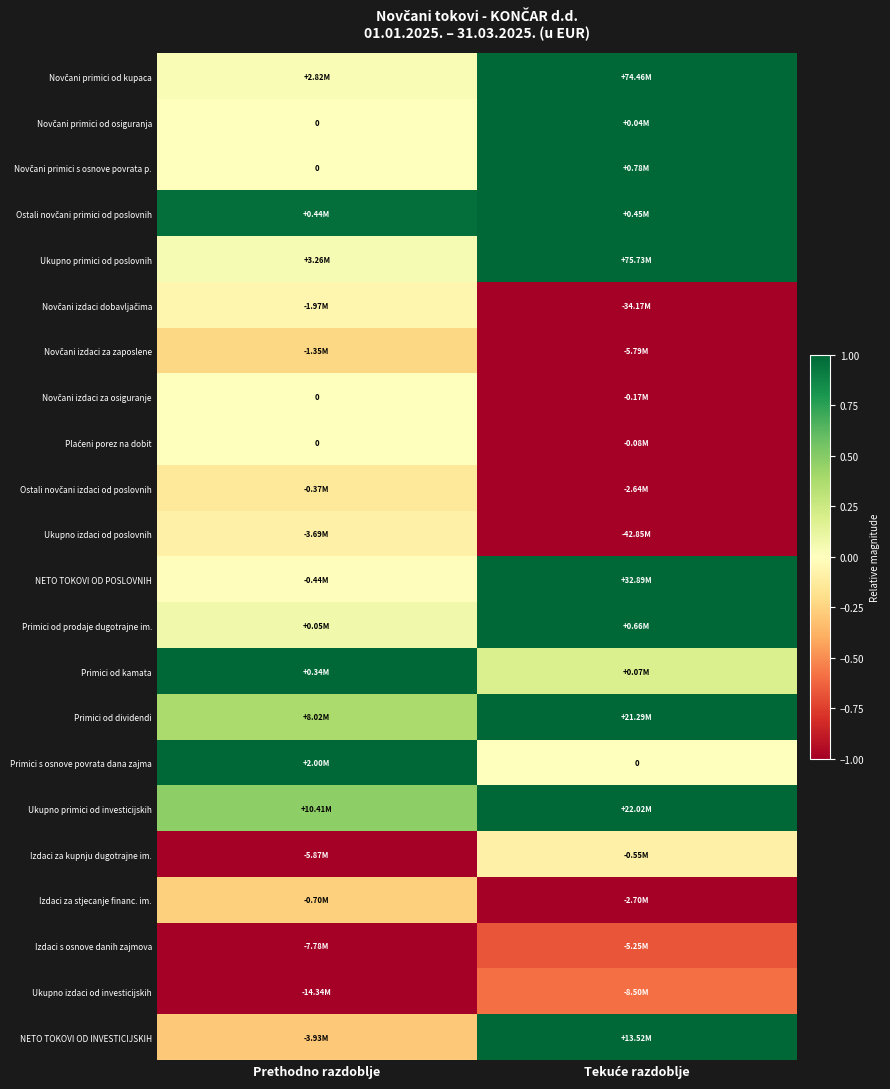

List the series in order of their peak value, lowest first.

Izdaci s osnove danih zajmova, Ukupno izdaci od investicijskih, Izdaci za stjecanje financ. im., Novčani izdaci za zaposlene, Ostali novčani izdaci od poslovnih, Izdaci za kupnju dugotrajne im., Ukupno izdaci od poslovnih, Novčani izdaci dobavljačima, Novčani izdaci za osiguranje, Plaćeni porez na dobit, Novčani primici od kupaca, Novčani primici od osiguranja, Novčani primici s osnove povrata p., Ostali novčani primici od poslovnih, Ukupno primici od poslovnih, NETO TOKOVI OD POSLOVNIH, Primici od prodaje dugotrajne im., Primici od kamata, Primici od dividendi, Primici s osnove povrata dana zajma, Ukupno primici od investicijskih, NETO TOKOVI OD INVESTICIJSKIH